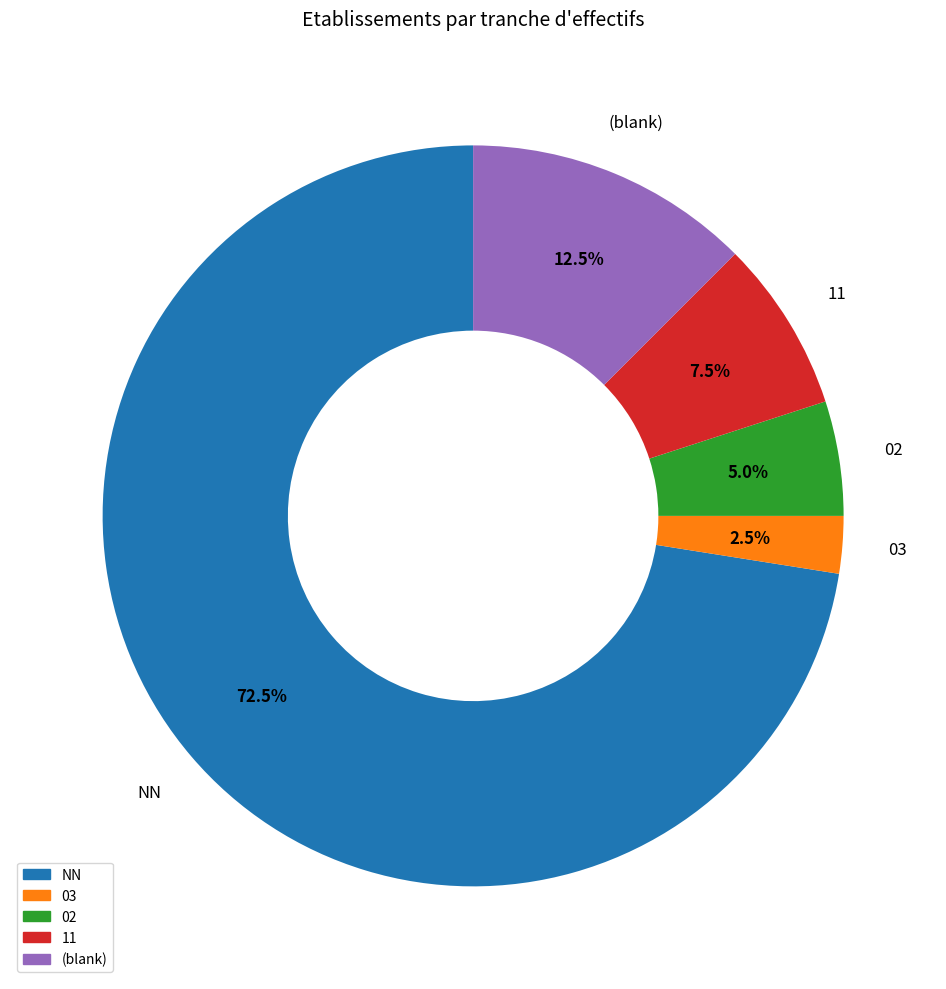

Combined, what portion of the pie is 11 and 02?

12.5%